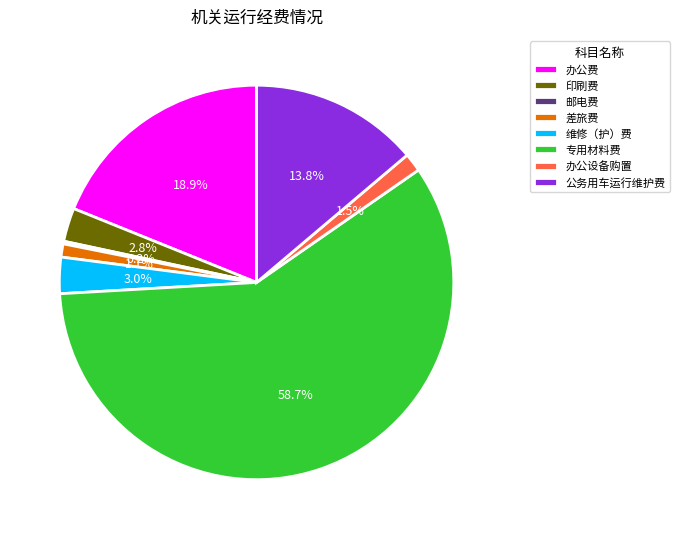

Is 公务用车运行维护费 the majority of the pie?

No